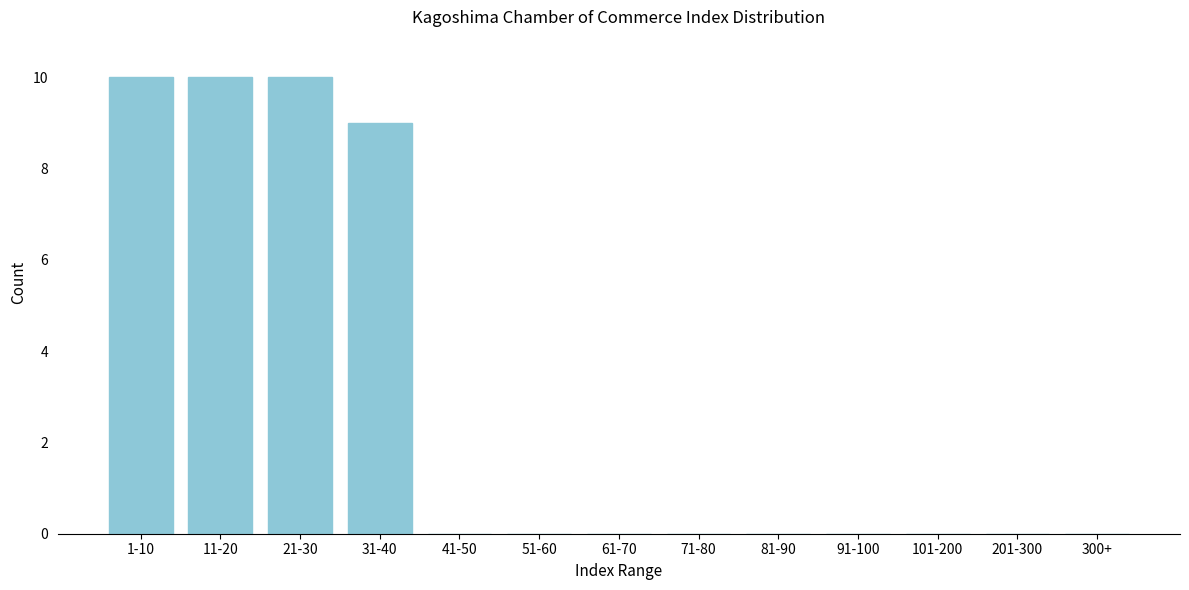

Reading left to right, list all the values displayed in this chart.

1-10=10	11-20=10	21-30=10	31-40=9	41-50=0	51-60=0	61-70=0	71-80=0	81-90=0	91-100=0	101-200=0	201-300=0	300+=0